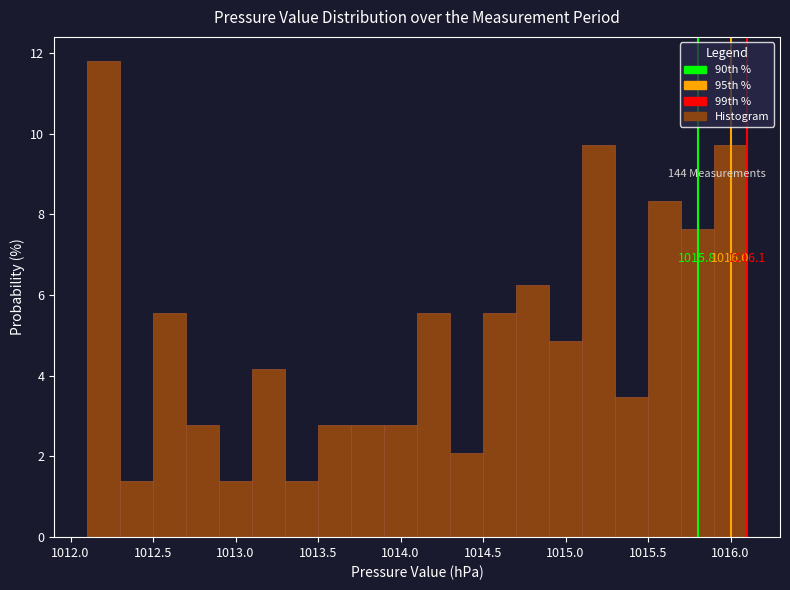

Over which range of the x-axis is the bar tallest?

1012.1 to 1012.3